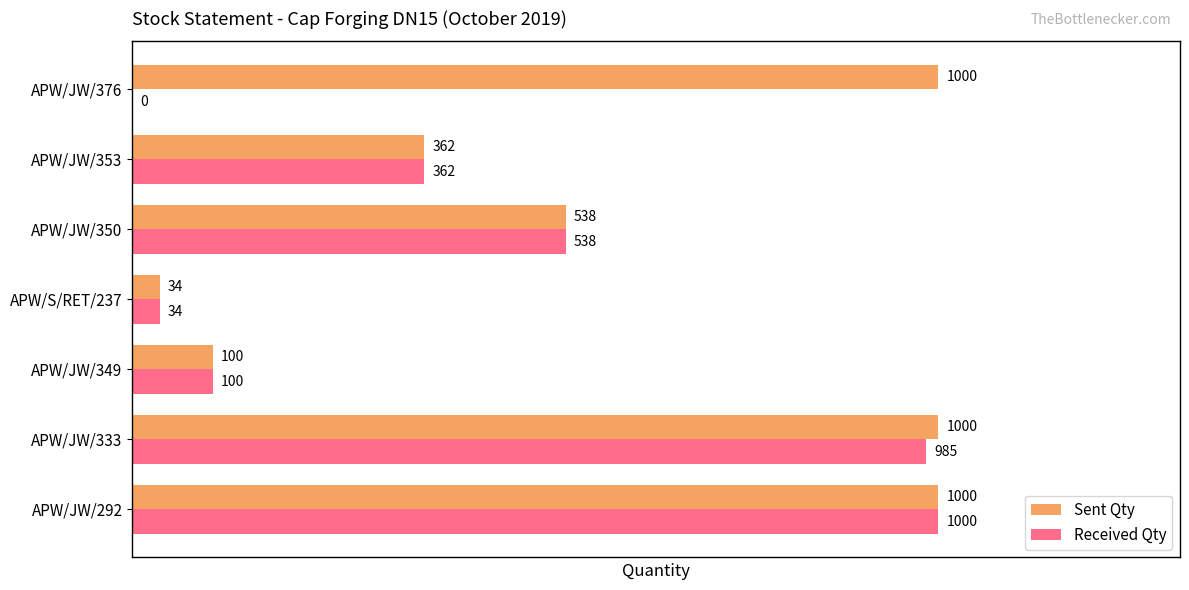

The Received Qty series shows 1000 at APW/JW/292. True or false?

True